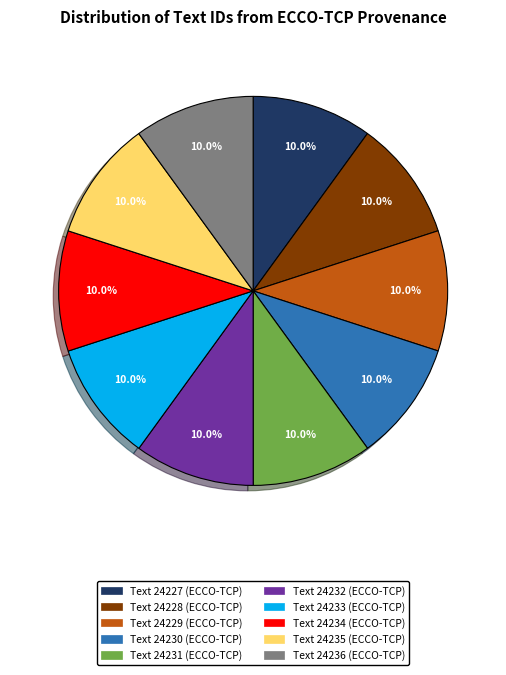

Is there any slice that represents more than half of the pie?

No